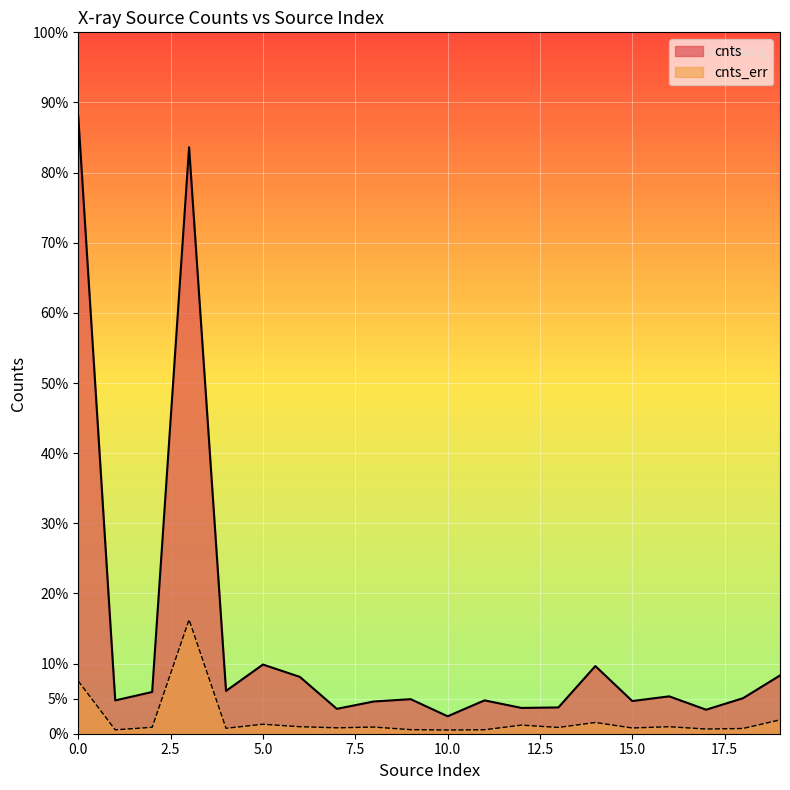

True or false: cnts_err has more than 2 points higher than both neighbors.

True